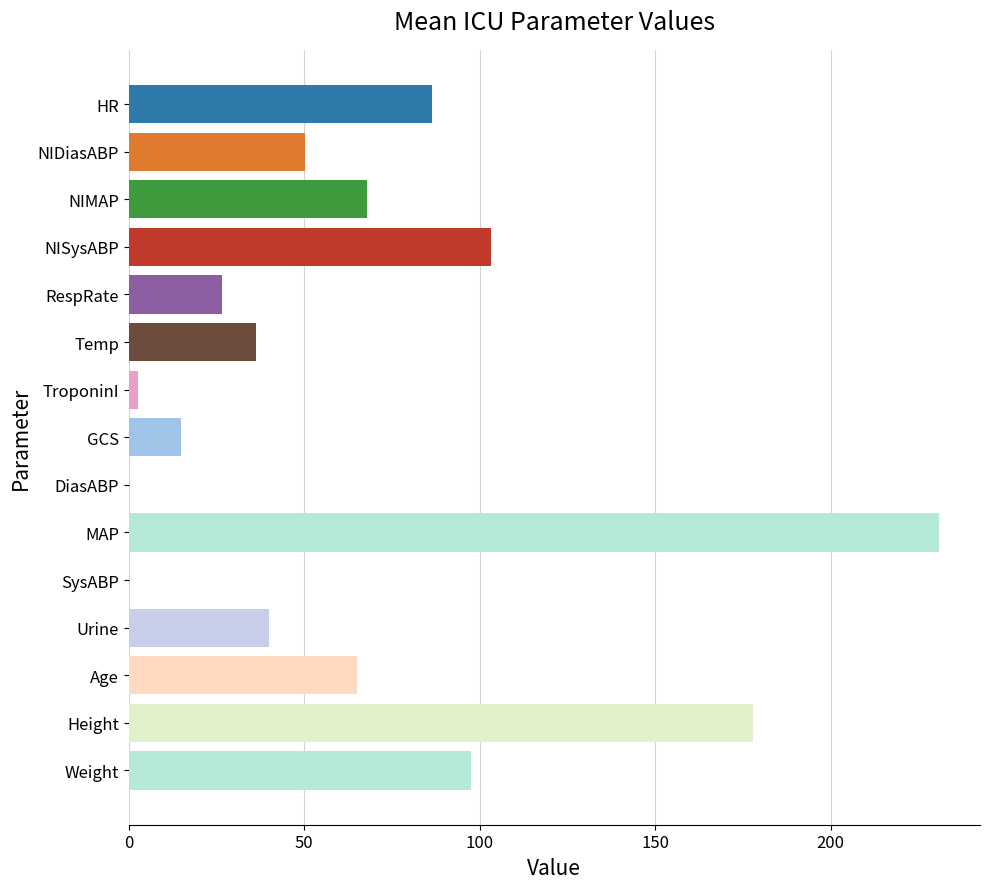

The chart shows a value of 80.9 at Height. True or false?

False